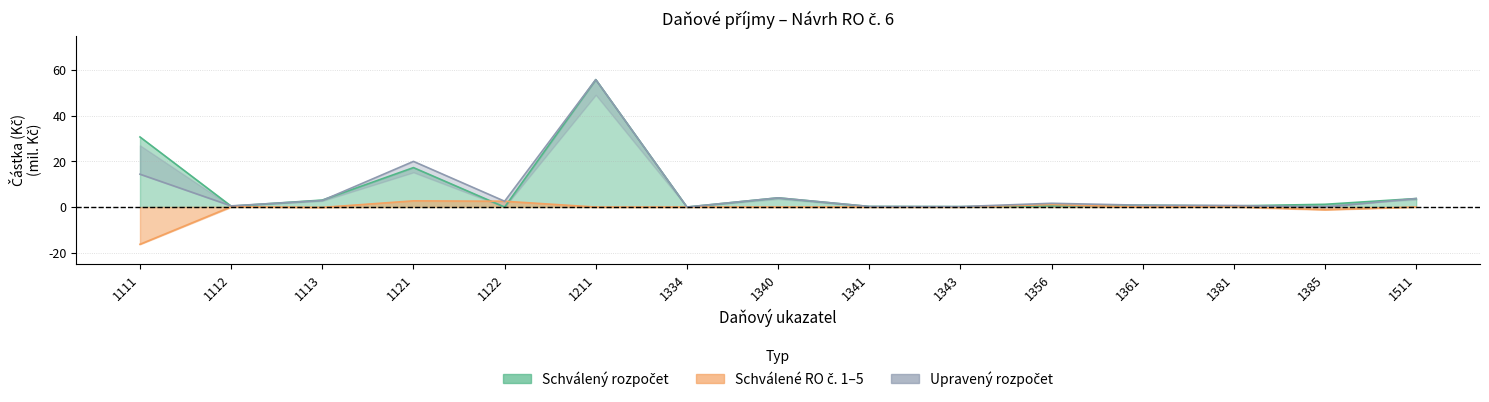

After their last crossing, which series has the higher values: Upravený rozpočet or Schválený rozpočet?

Schválený rozpočet